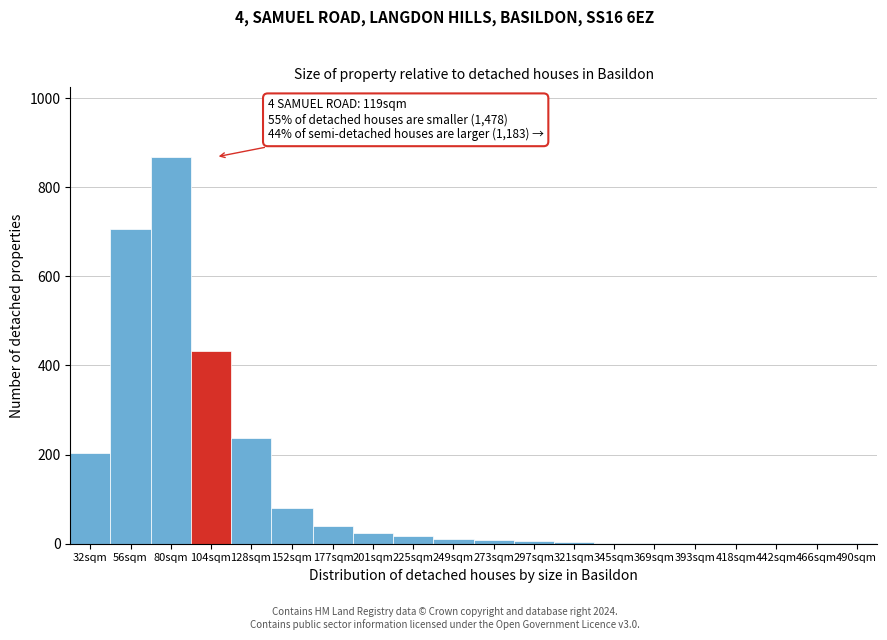

What is the greatest value displayed?

868